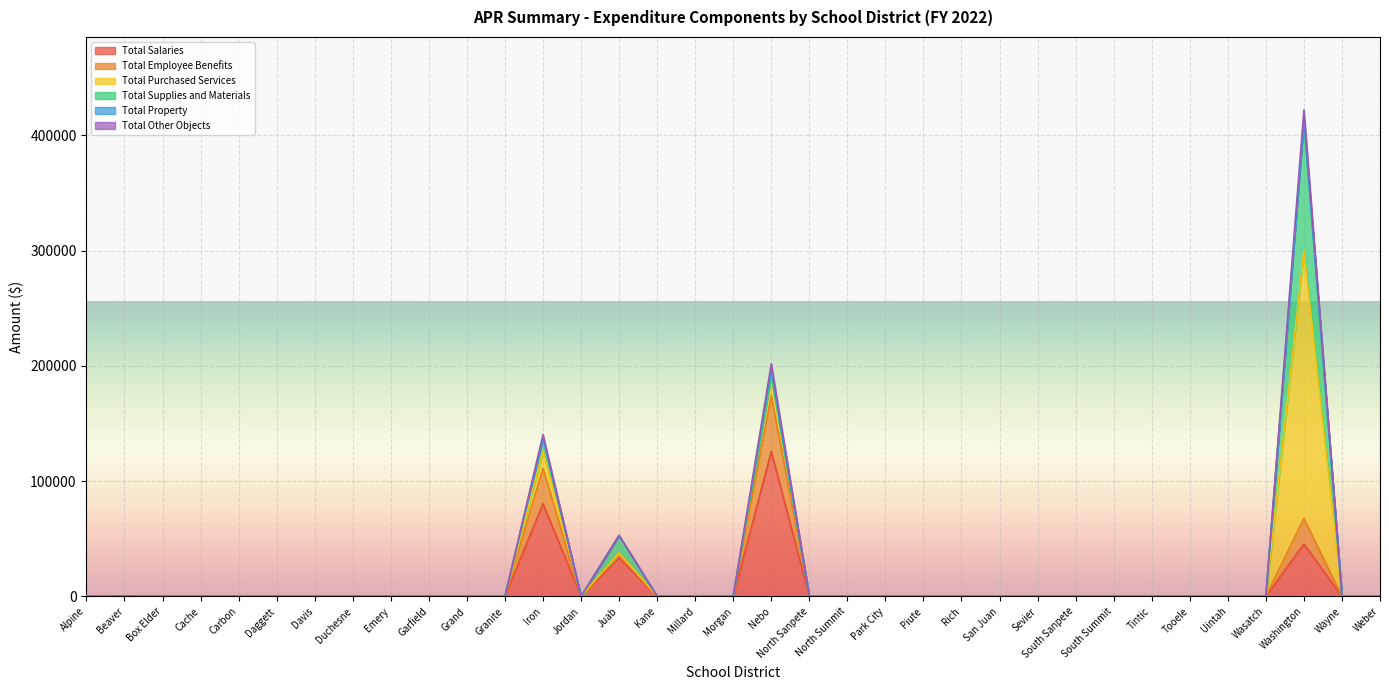

Which category has the highest value in the Total Employee Benefits series?

Nebo